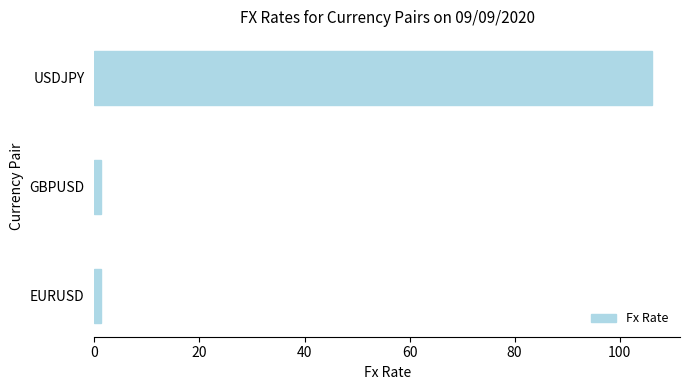

What is the smallest value displayed?

1.2